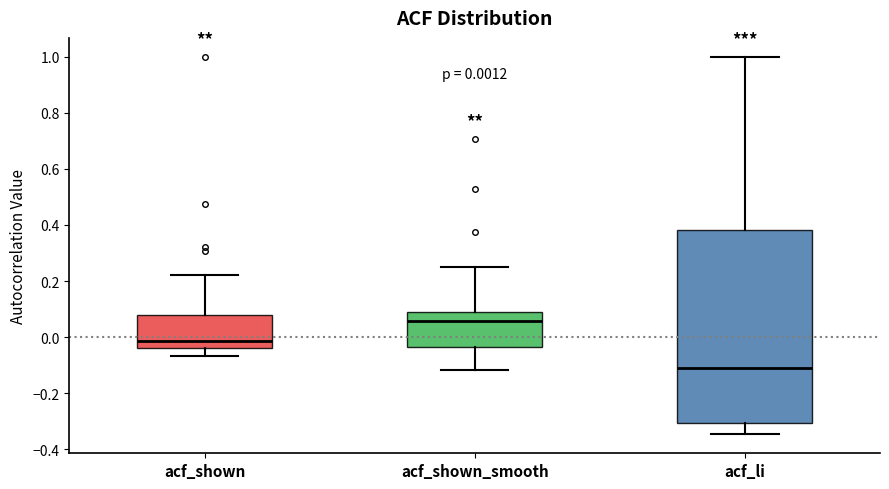

Which box's median line is the highest?

acf_shown_smooth